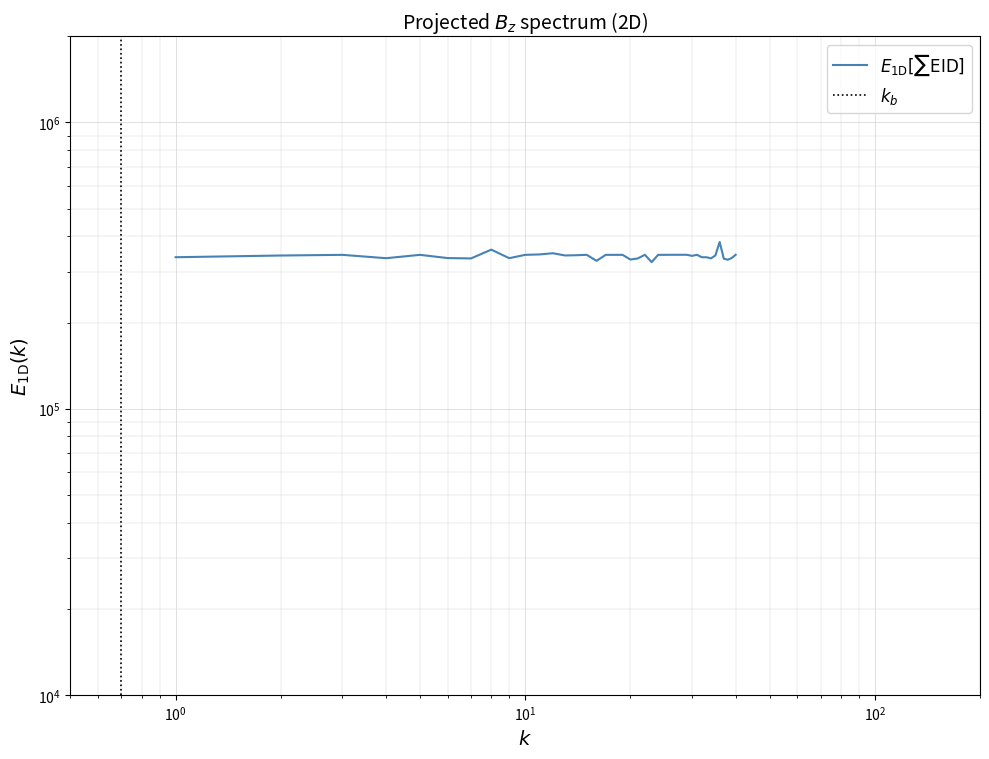

Is the value of EID at 30 greater than the value of EOID at 12?

No